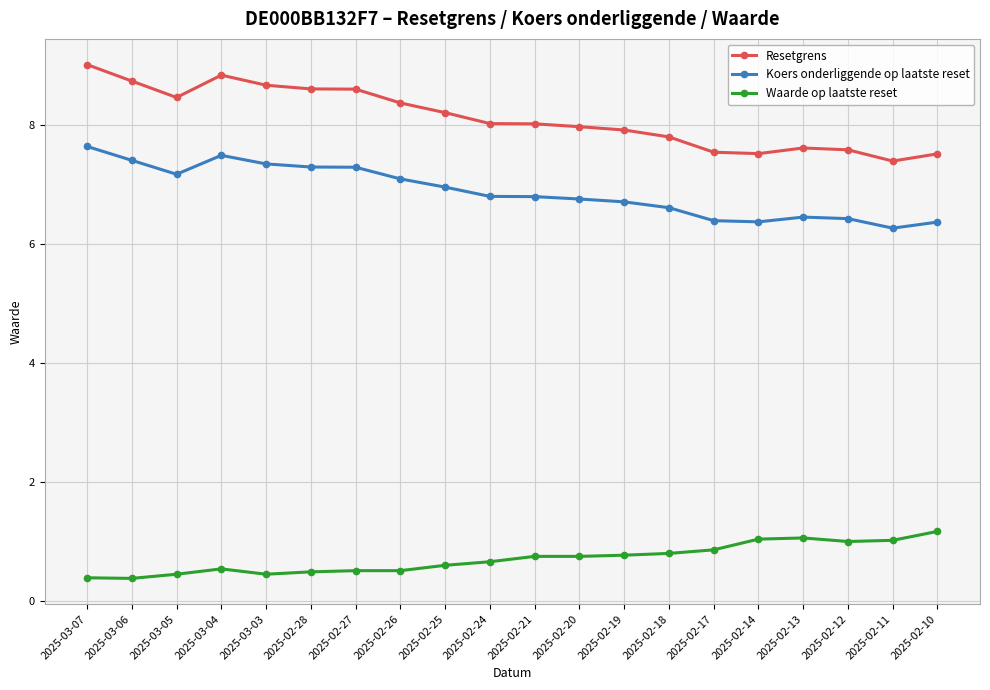

What is the sum of the Resetgrens values at 2025-03-05 and 2025-02-14?

16.0